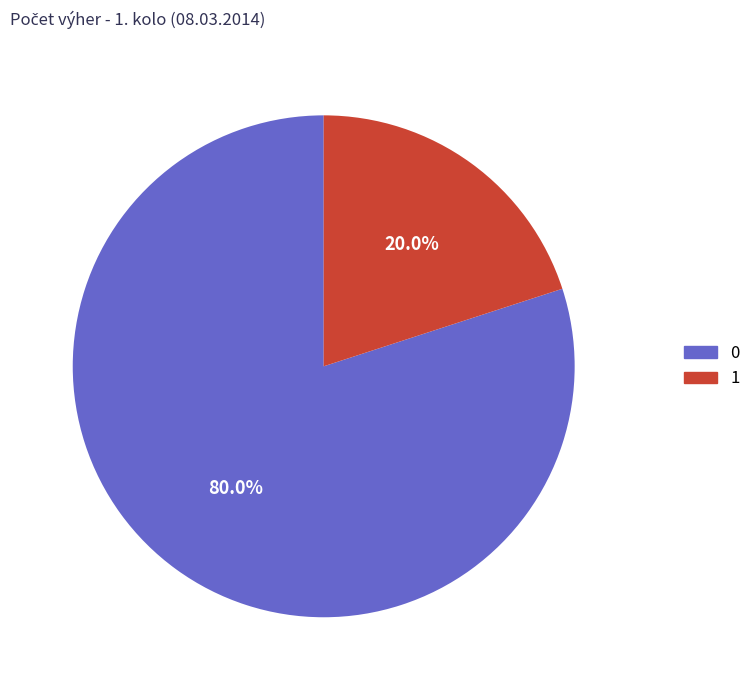

What is the ratio of the value at 0 to the value at 1?

4.0